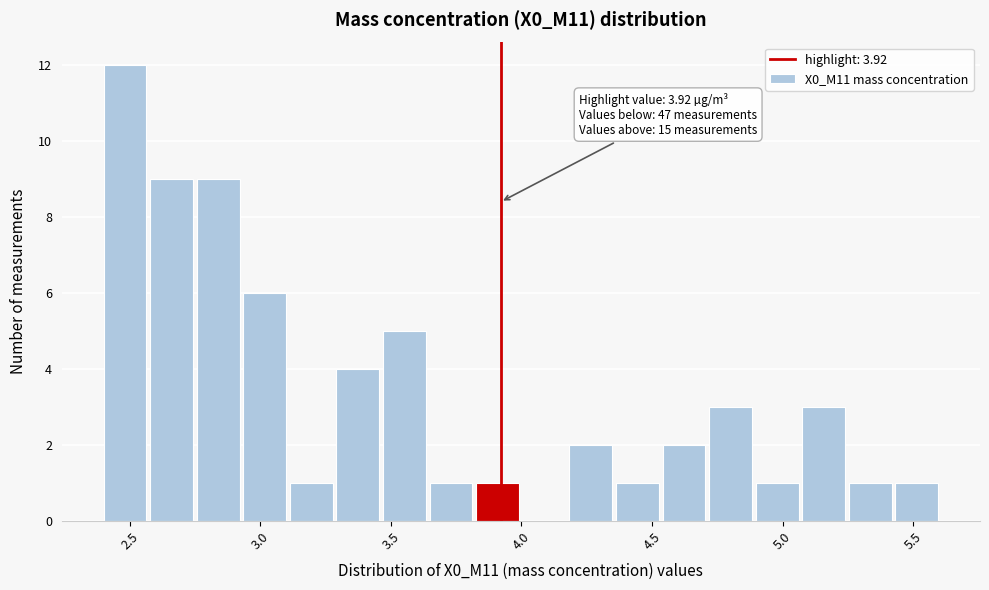

Read against the x-axis, roughly where is the centre of the tallest bar?

2.50